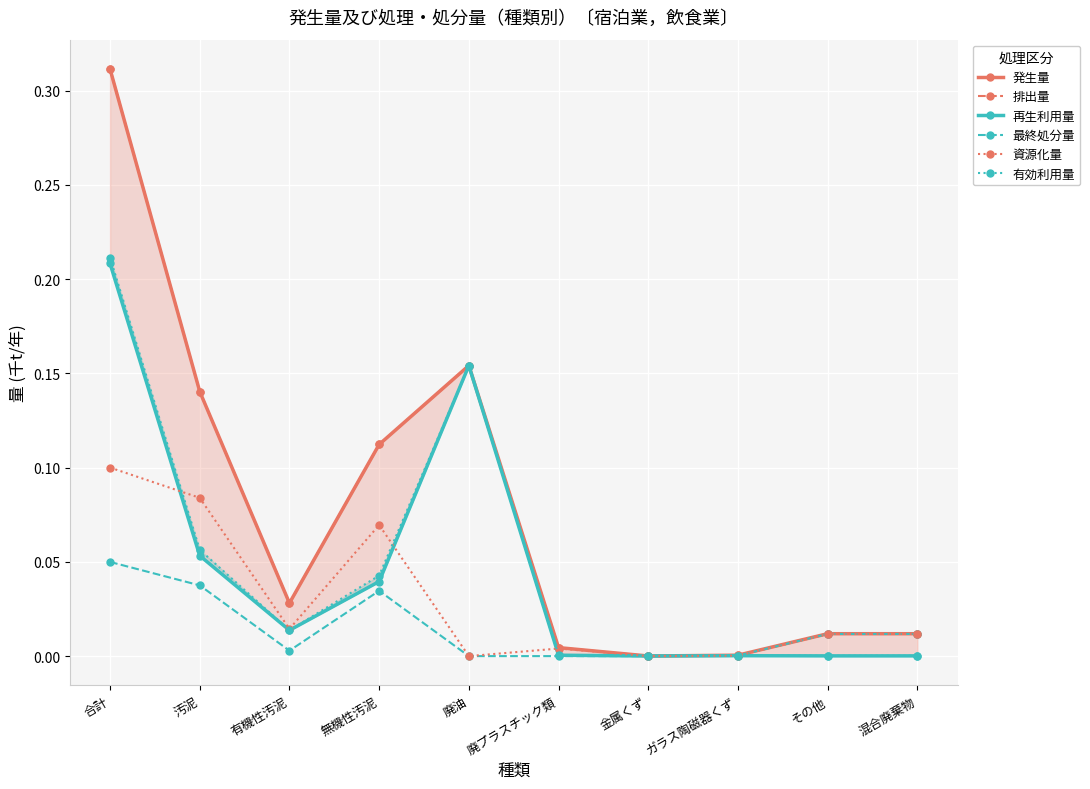

True or false: 発生量 and 最終処分量 cross at least once.

False